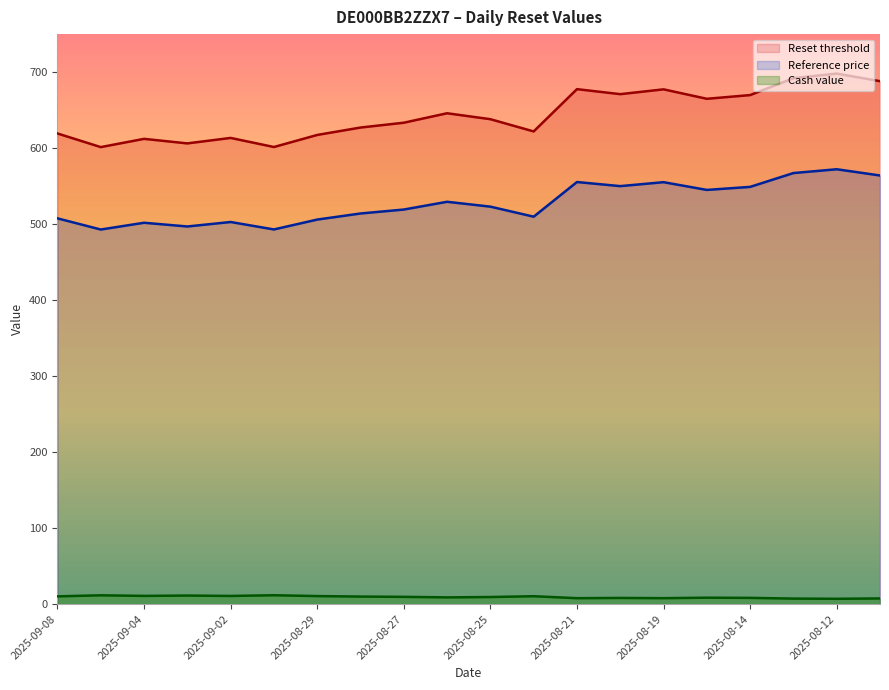

Reading right to left, extract all data points from this chart.

Cash value: 7.5	7.1	7.3	8.3	8.5	7.9	8.2	7.9	10.5	9.4	8.9	9.6	10.0	10.6	11.8	10.8	11.3	10.9	11.7	10.3
Reset threshold: 688.1	698.1	692.0	669.8	664.9	677.3	671.0	677.6	622.0	638.1	645.9	633.4	627.1	617.3	601.5	613.4	606.2	612.2	601.3	619.3
Reference price: 564.0	572.2	567.2	549.0	545.0	555.2	550.0	555.4	509.8	523.0	529.4	519.2	514.0	506.0	493.0	502.8	496.9	501.8	492.9	507.6